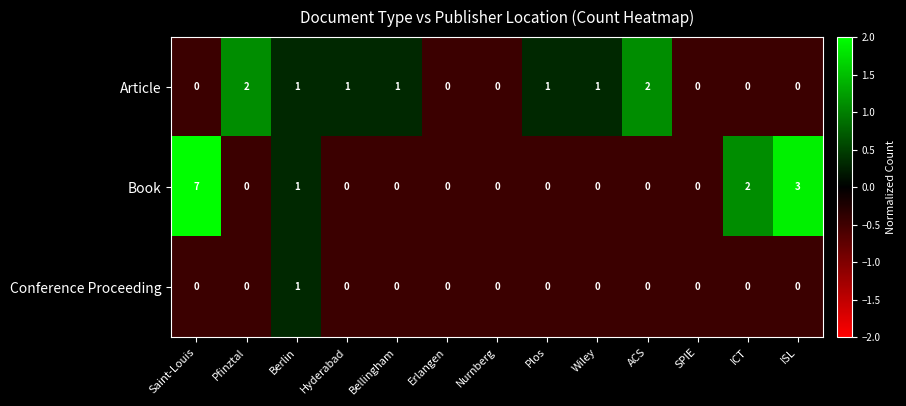

What is the total value across all series at ISL?

3